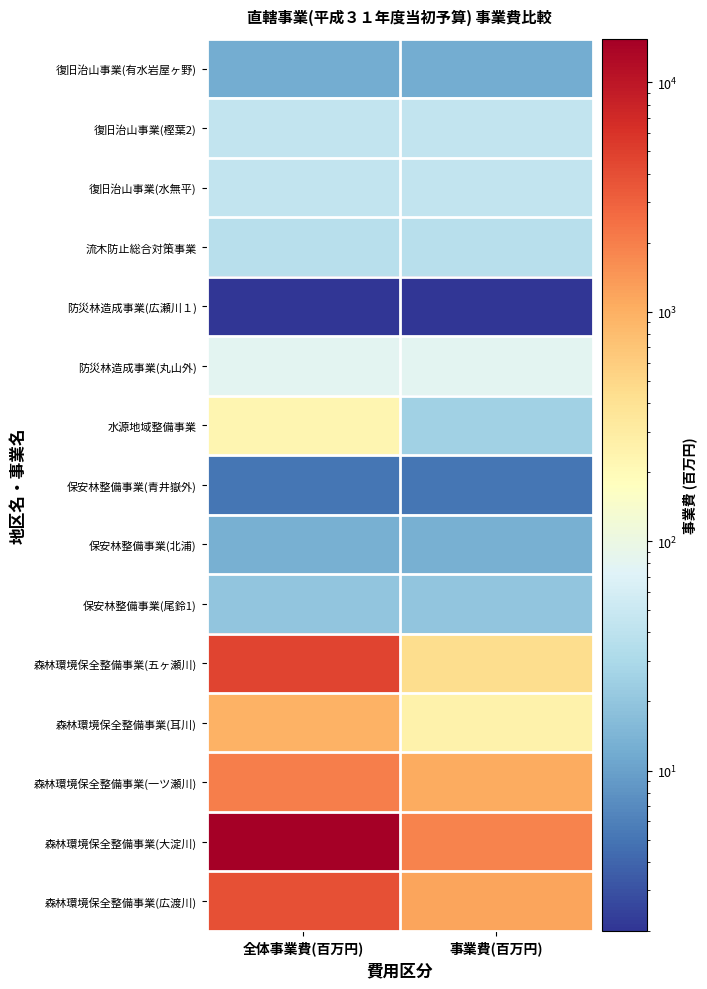

Which series has the largest total across all categories?

森林環境保全整備事業(大淀川)